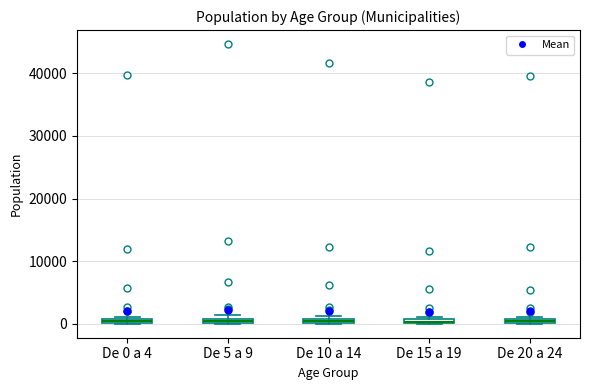

Where is the lower edge of the box for De 10 a 14 on the y-axis? The values are not printed on the chart, so give them approximately, as read against the axis.

0